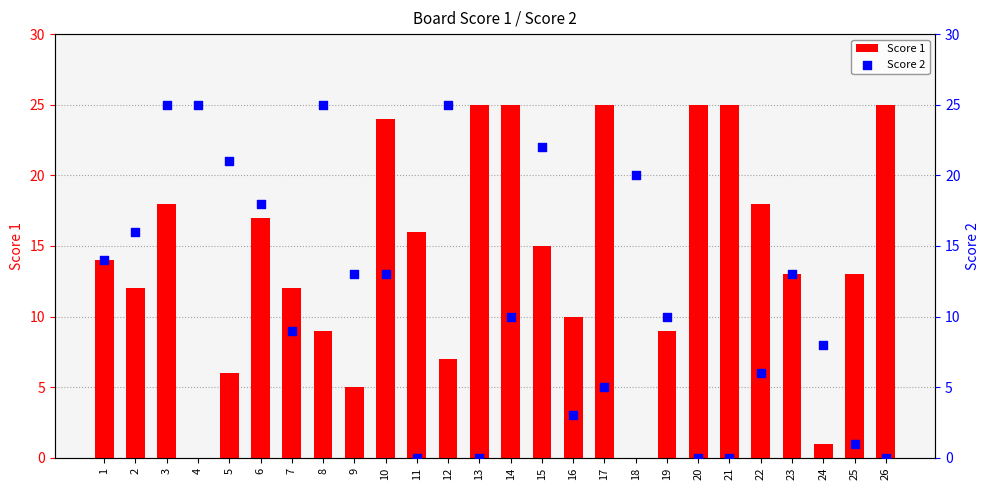

Which series contains the lowest Y value?

Score 1